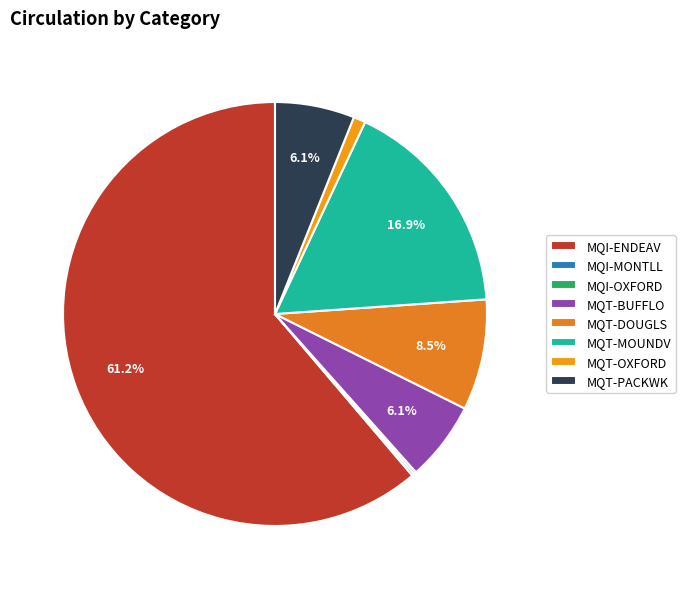

Rank the categories by value from highest to lowest.

MQI-ENDEAV, MQT-MOUNDV, MQT-DOUGLS, MQT-BUFFLO, MQT-PACKWK, MQT-OXFORD, MQI-MONTLL, MQI-OXFORD